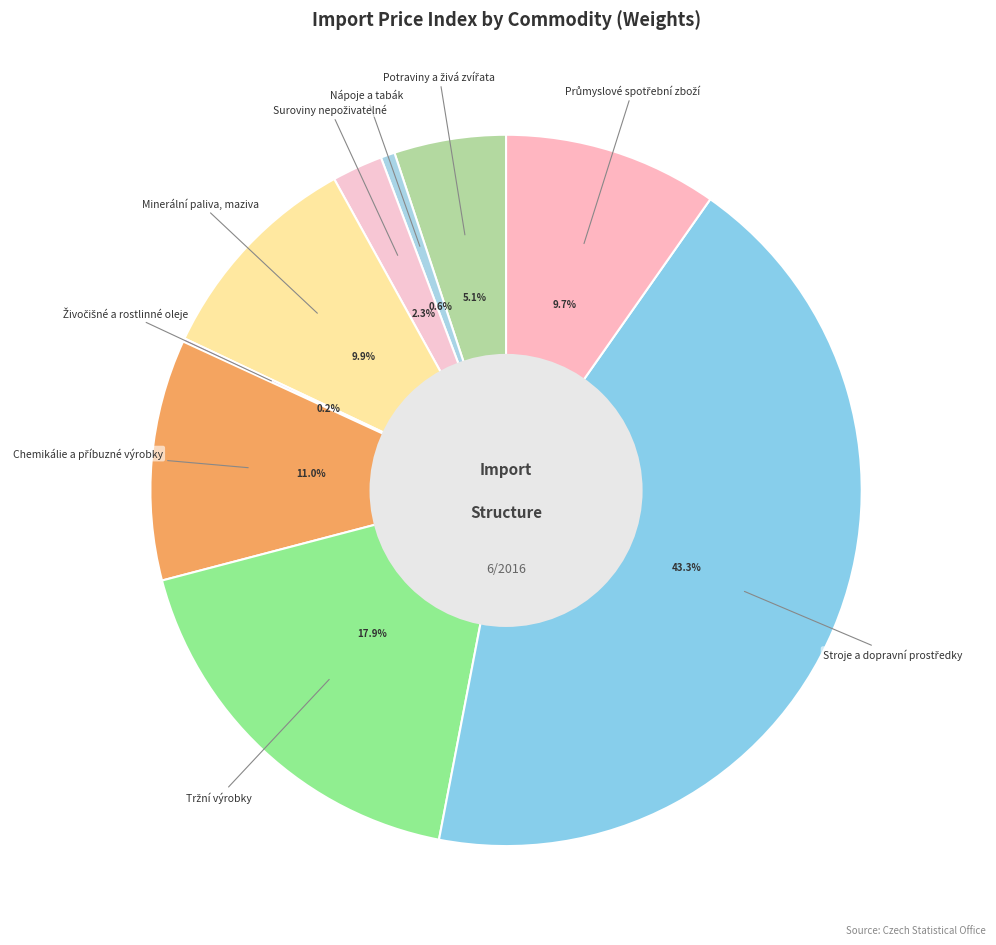

What percentage is the Minerální paliva, maziva slice, to the nearest percent?

10%